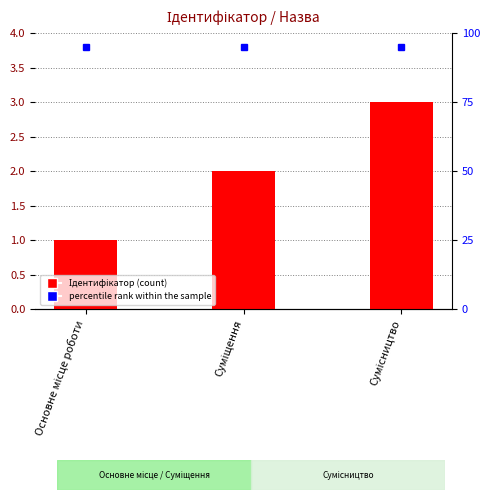

What is the minimum value shown in the chart?

1